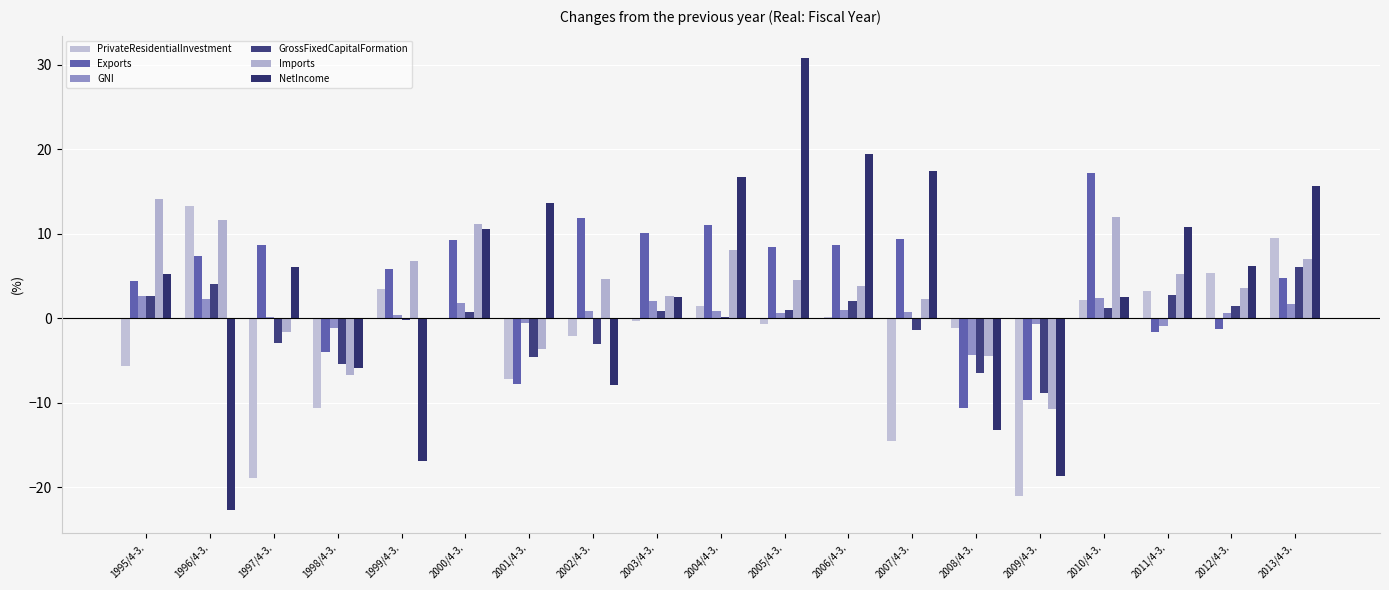

What is the minimum value for GNI?

-4.4